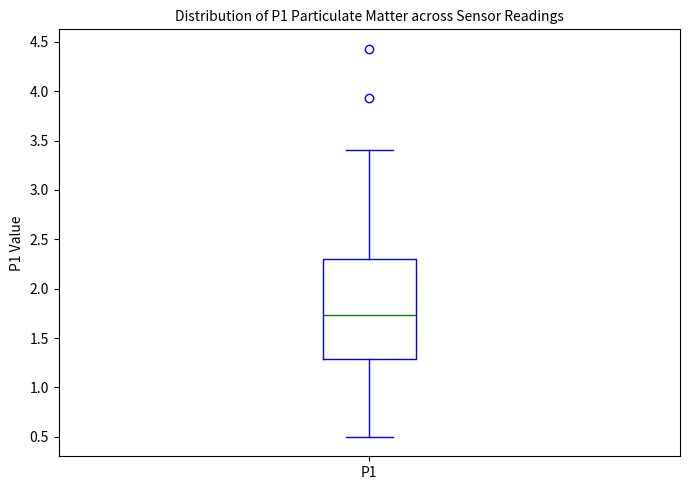

Read this box plot against the y-axis: the position of the median line, the range covered by the box, and the ends of both whiskers. The values are not printed on the chart, so give them approximately, as read against the axis.

median 1.75, box 1.30 to 2.30, whiskers 0.50 to 3.40